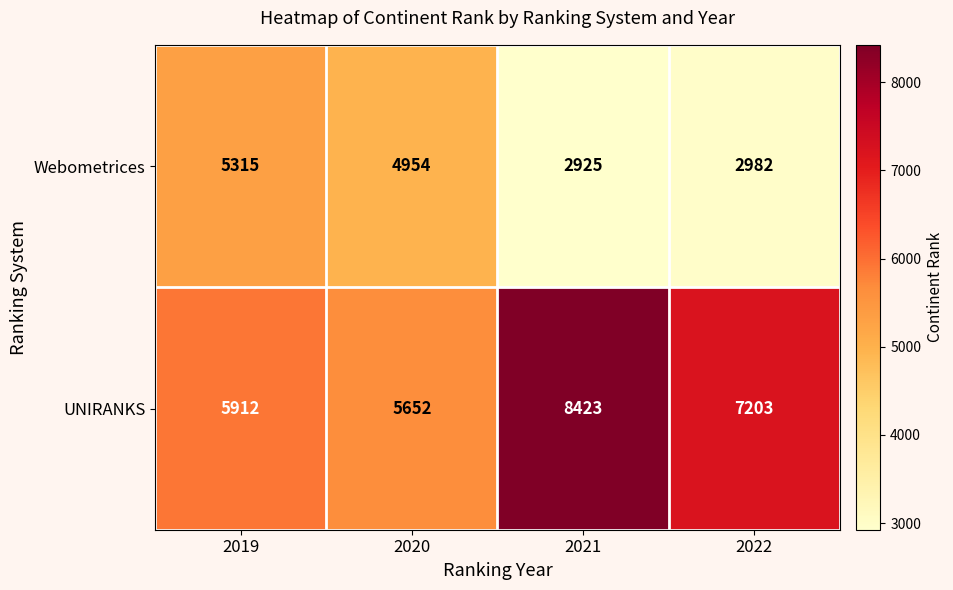

At which label is UNIRANKS closest to 7037?

2022